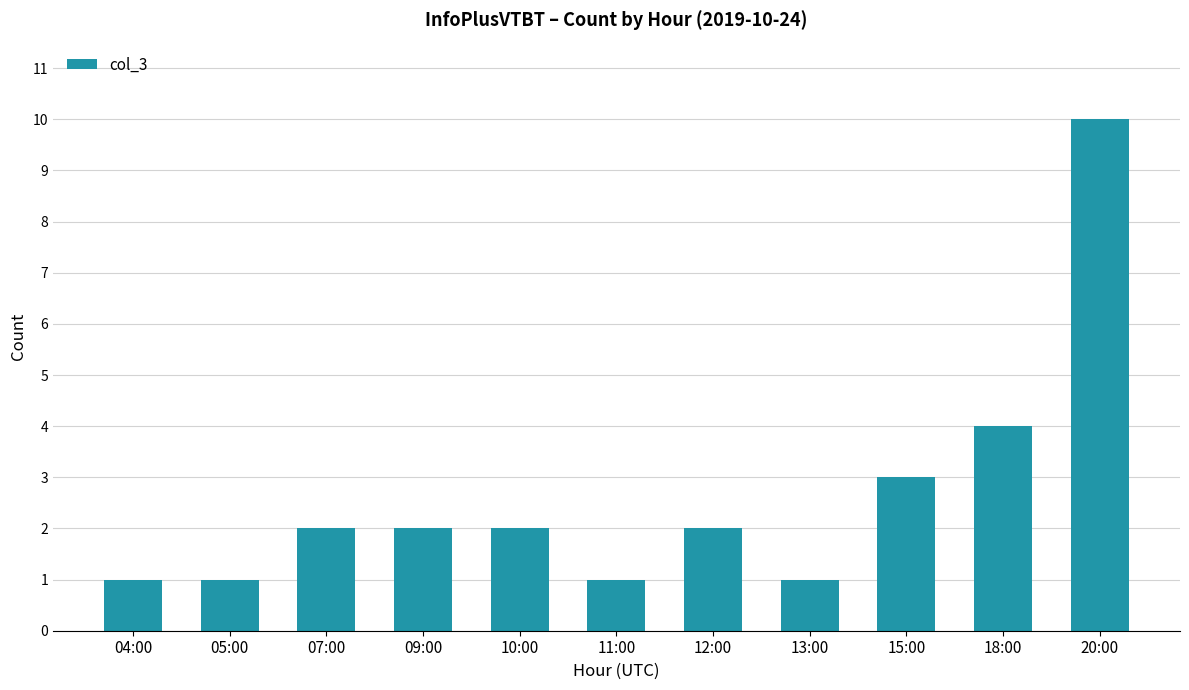

What is the difference between the maximum and second lowest values?

9